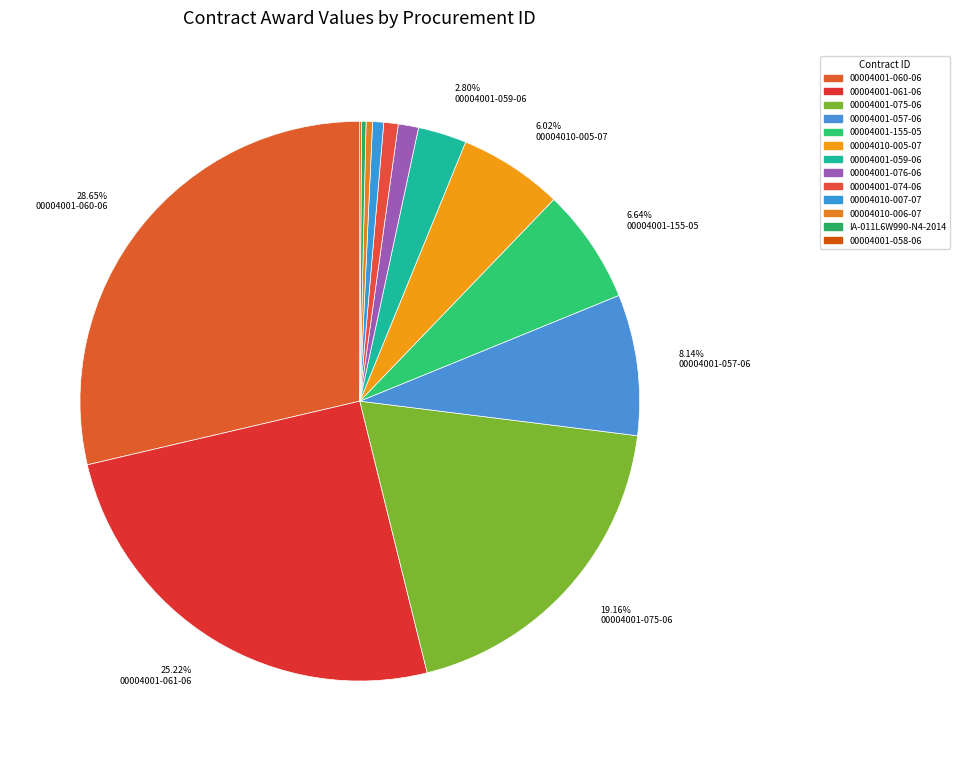

What percentage is the 00004010-005-07 slice, to the nearest percent?

6%